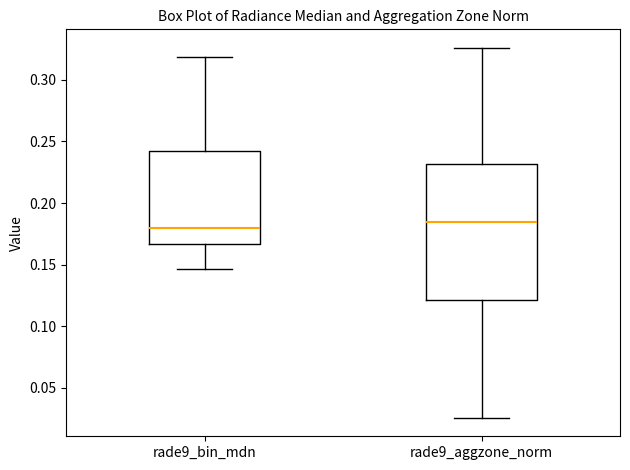

Where does the median line of the box for rade9_aggzone_norm sit on the y-axis? The values are not printed on the chart, so give them approximately, as read against the axis.

0.185